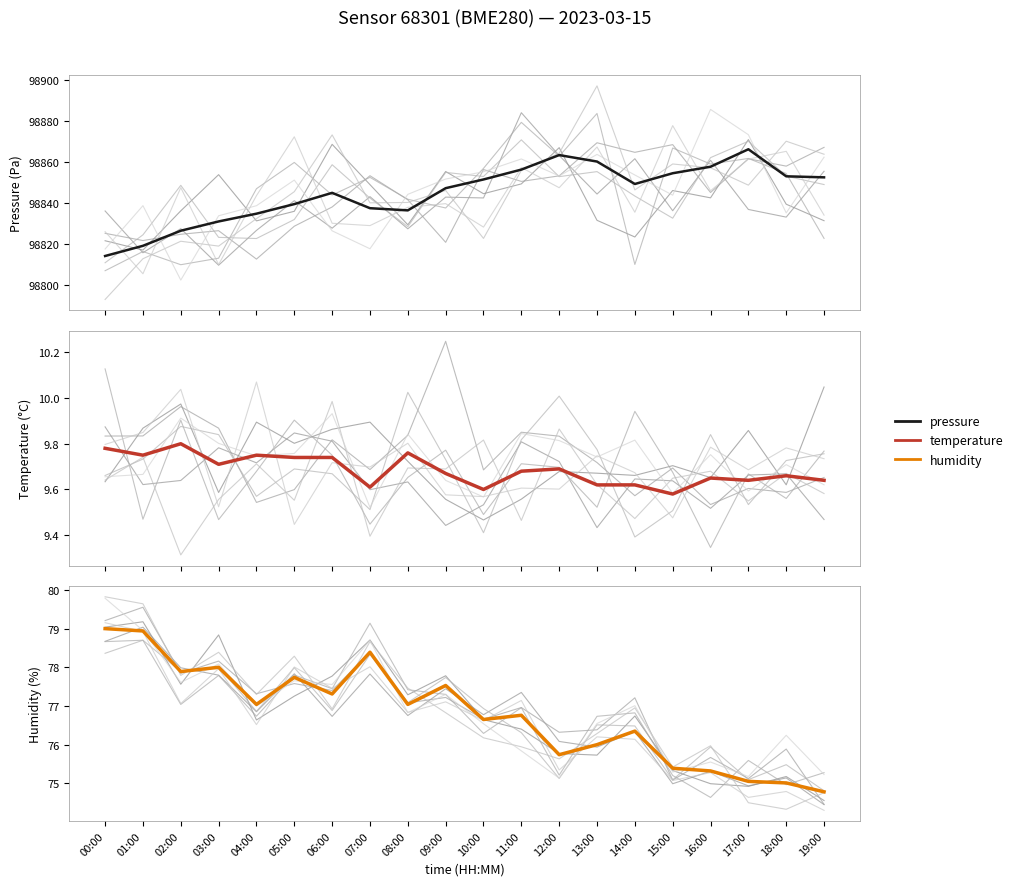

The temperature series shows 15.4 at 11:00. True or false?

False